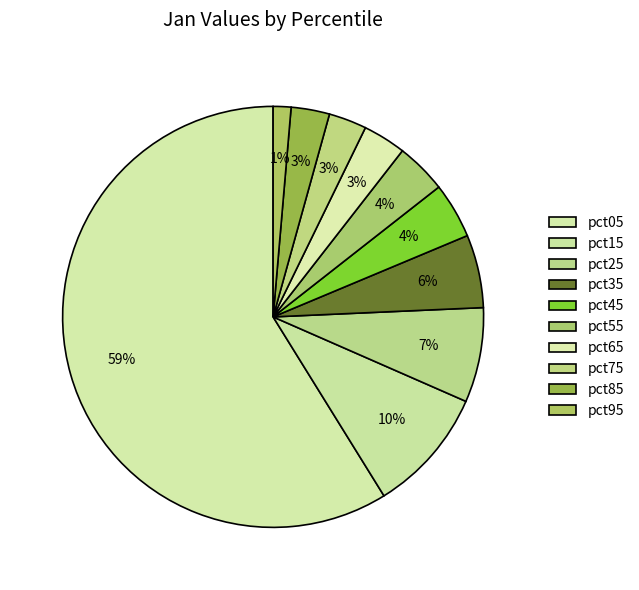

Count the number of slices in the pie.

10